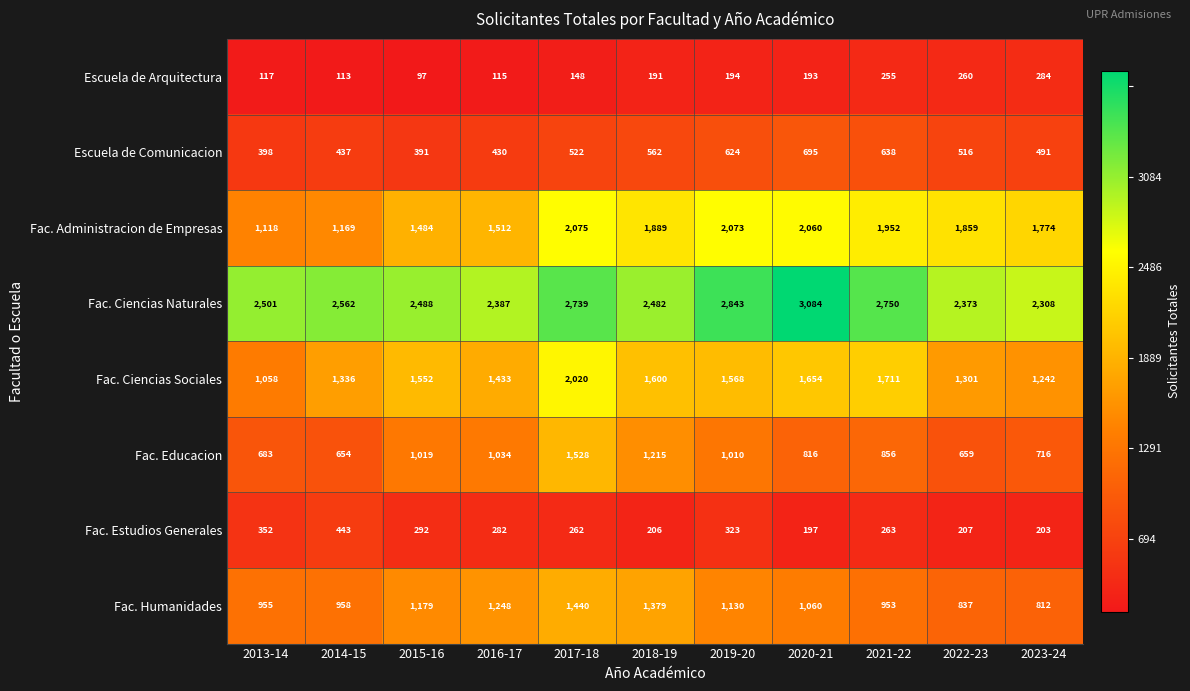

What is the sum of the Fac. Administracion de Empresas values at 2015-16 and 2022-23?

3343